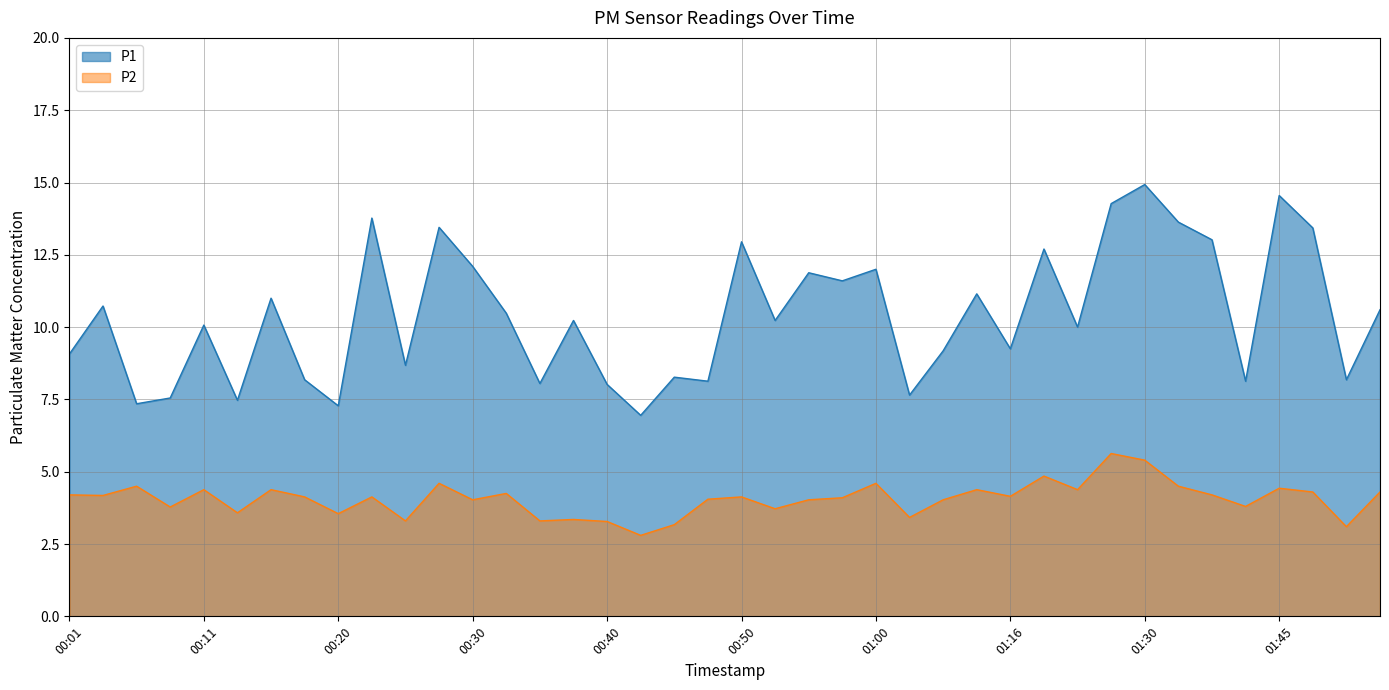

How many lines are shown in the chart?

2